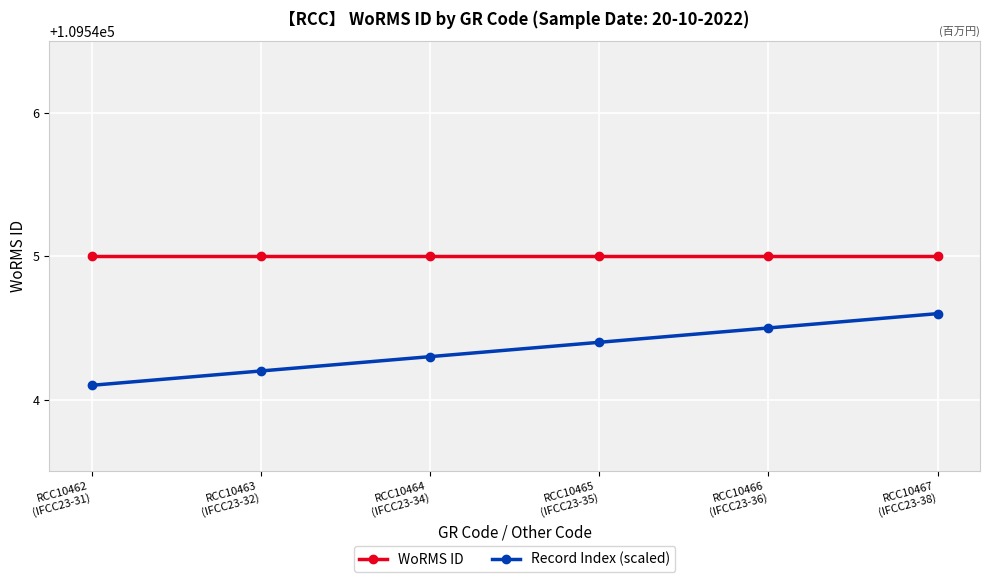

Reading left to right, what are all the values shown in this chart?

WoRMS ID: 109545.0	109545.0	109545.0	109545.0	109545.0	109545.0
Record Index (scaled): 109544.1	109544.2	109544.3	109544.4	109544.5	109544.6